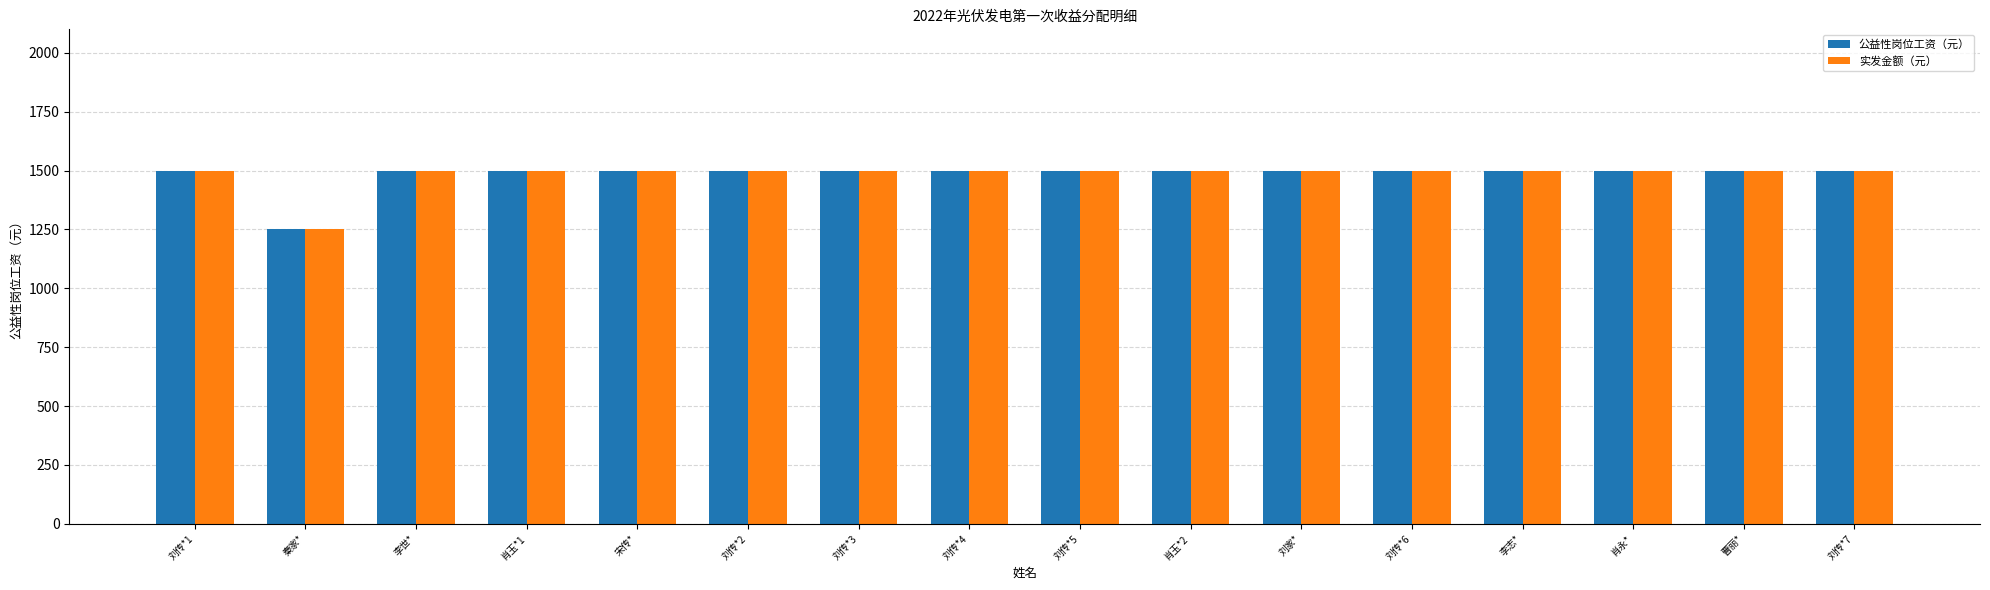

Read the 实发金额（元） value at 宋传*.

1500